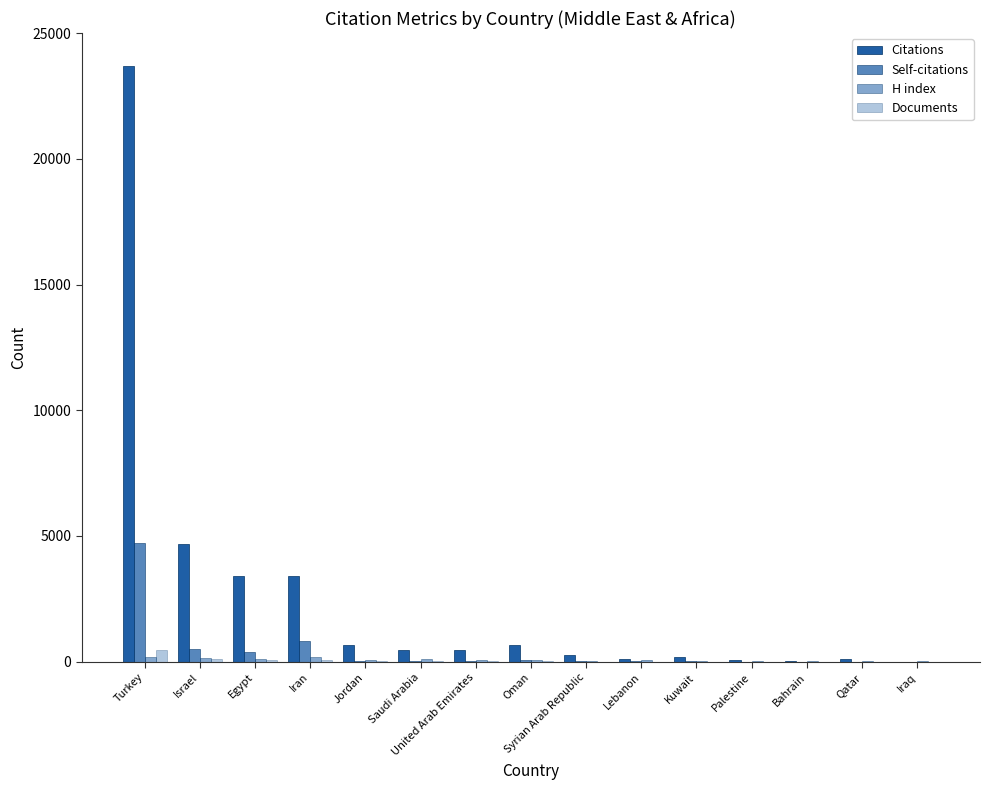

Count the number of categories in the chart.

15